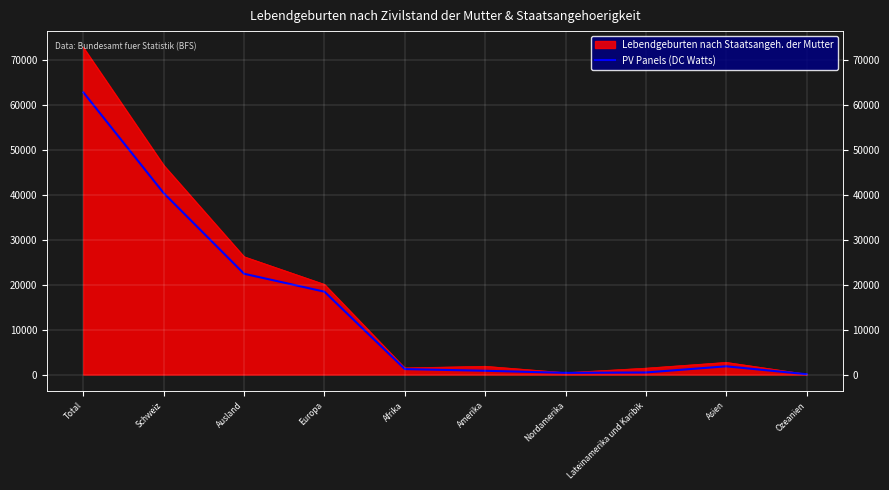

What position from the right is Nordamerika?

4